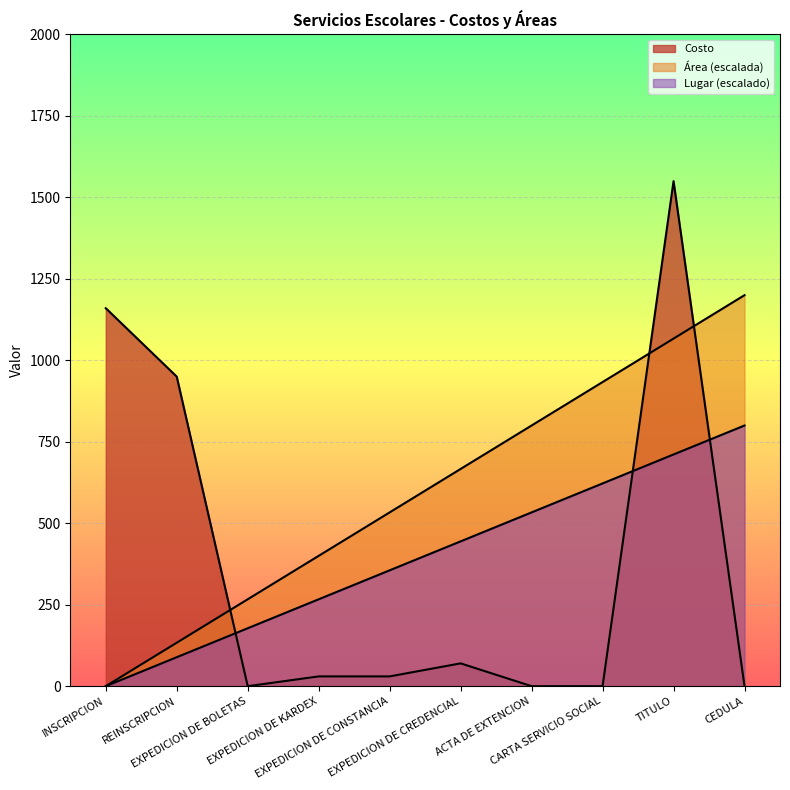

What is the difference between the highest and lowest values at TITULO?

838.9